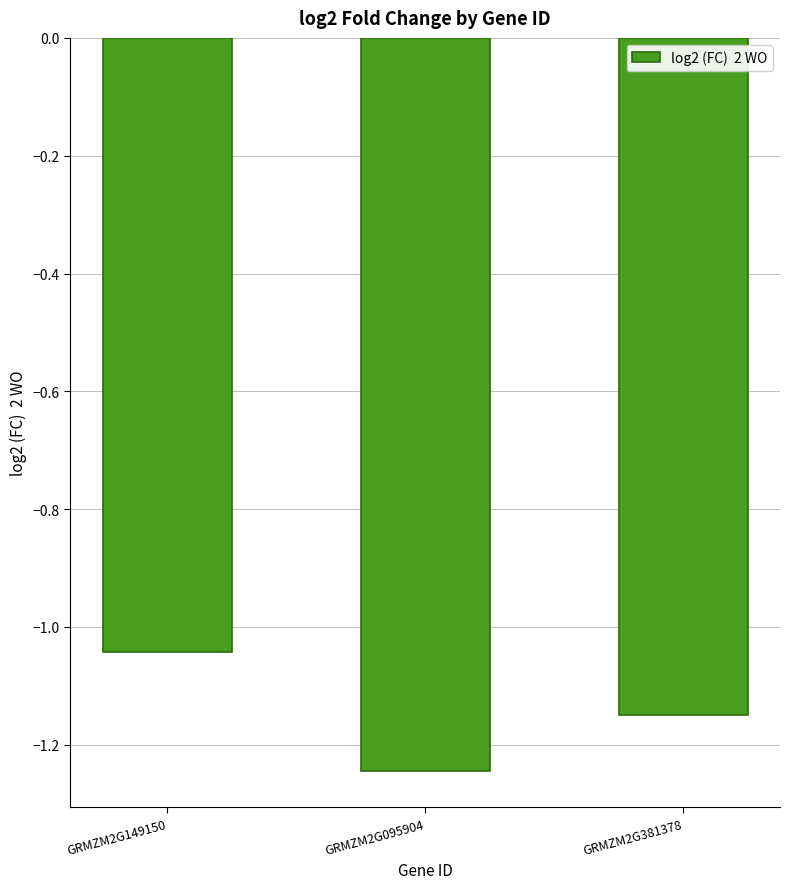

List the labels in order of value, smallest first.

GRMZM2G095904, GRMZM2G381378, GRMZM2G149150